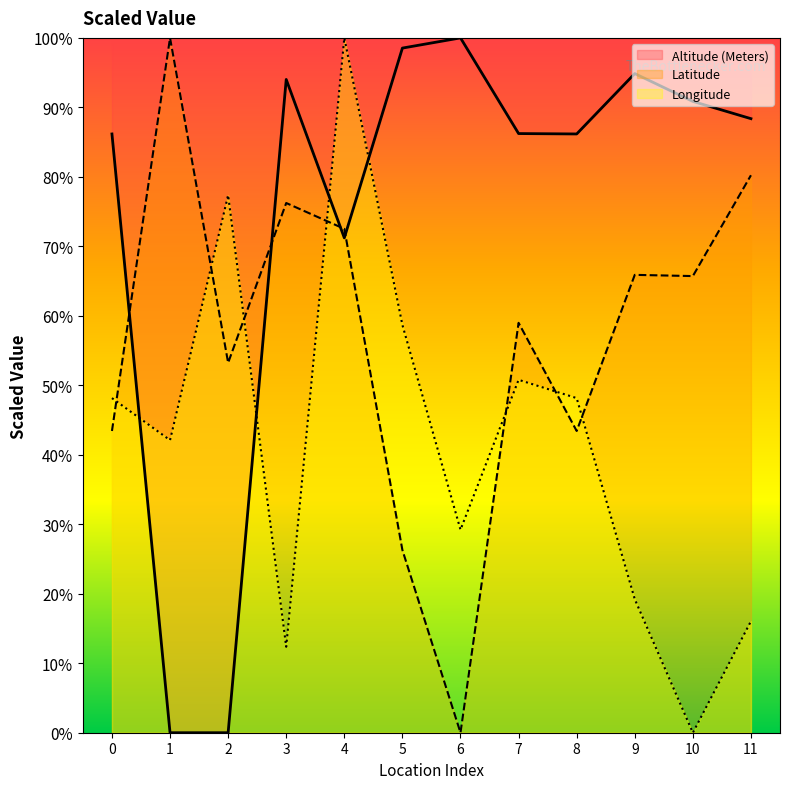

Which series has the largest range (max minus min)?

Latitude